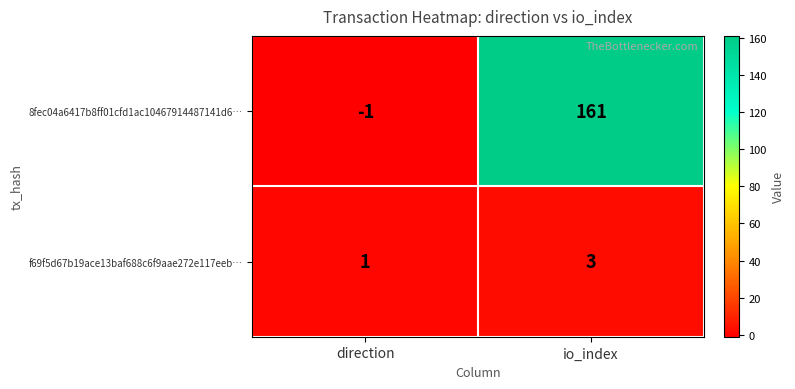

What is the difference between the 8fec04a6417b8ff01cfd1ac10467914487141d6… values at direction and io_index?

162